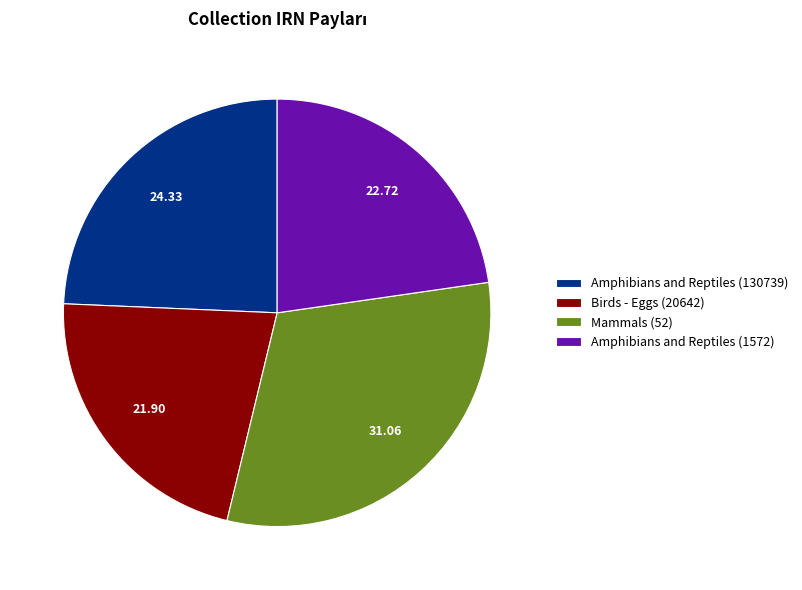

Which has a higher value, Birds - Eggs (20642) or Amphibians and Reptiles (130739)?

Amphibians and Reptiles (130739)